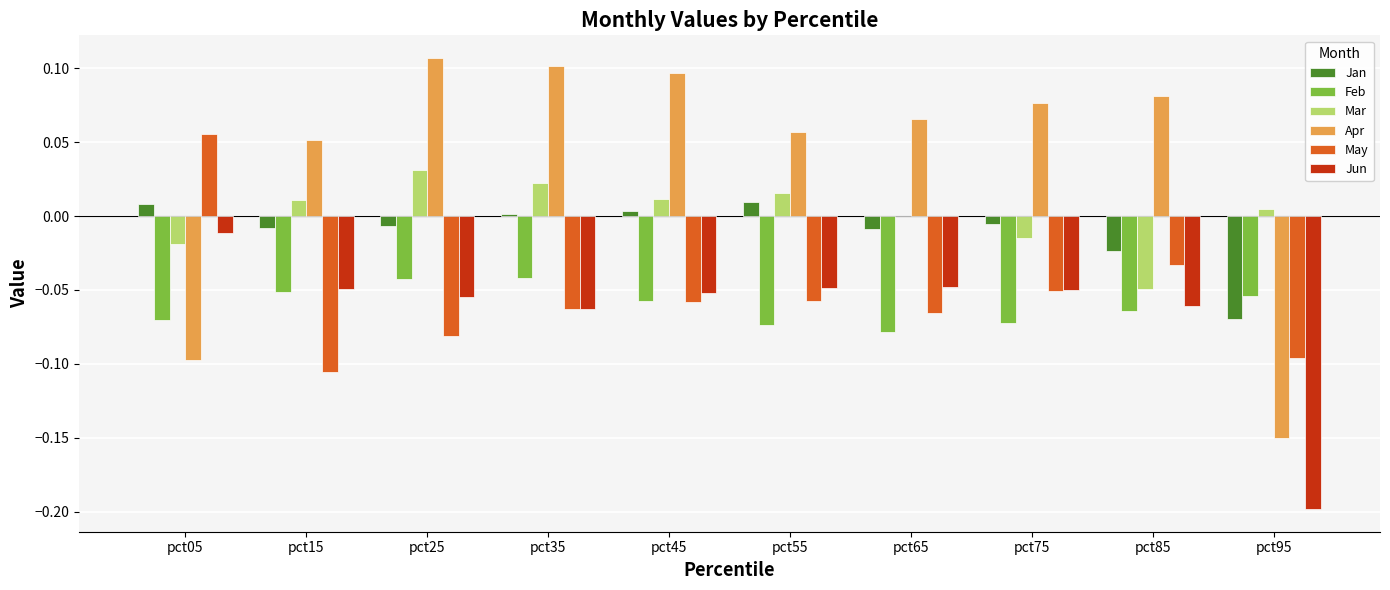

What is the sum of all Feb values?

-0.6